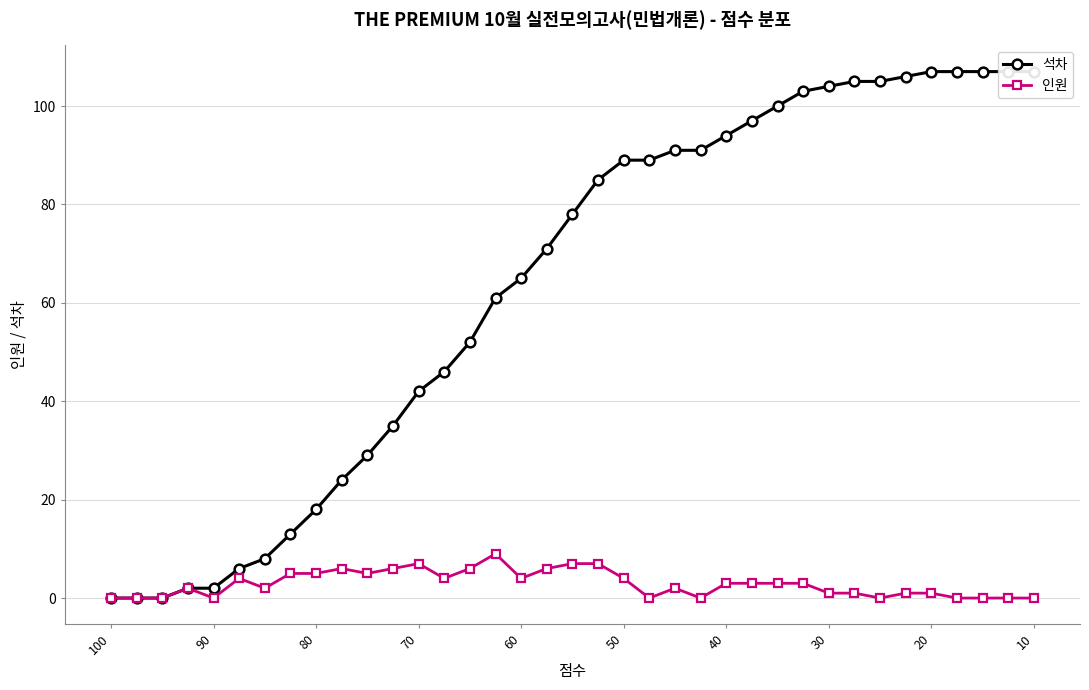

True or false: 인원 has a value of 4 at 100.

False